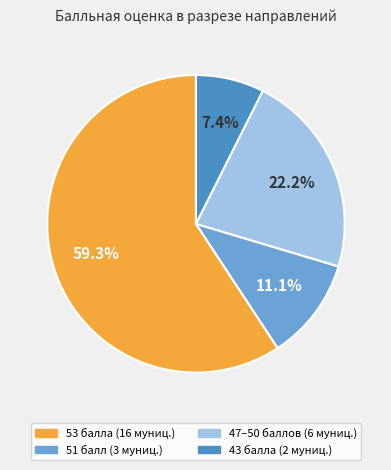

Is there a majority slice in this chart?

Yes